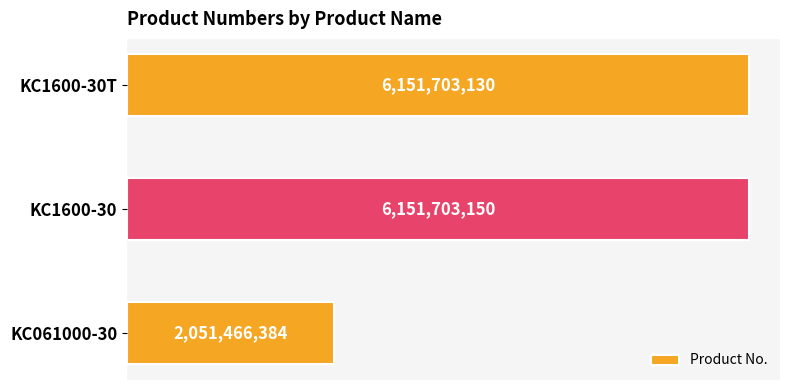

Are the bars horizontal?

Yes